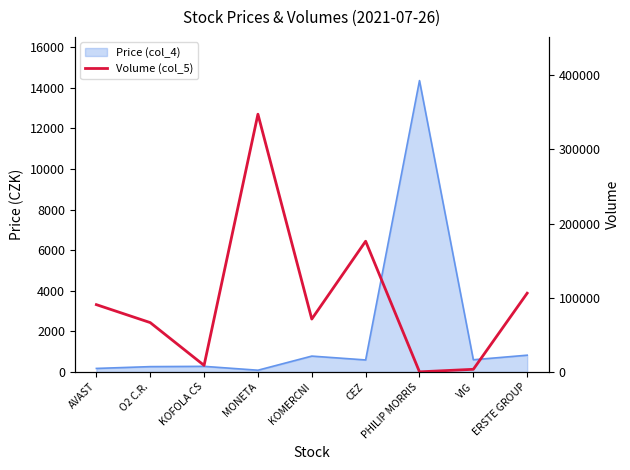

How many interior local peaks (higher than both neighbors) does the data have?

2